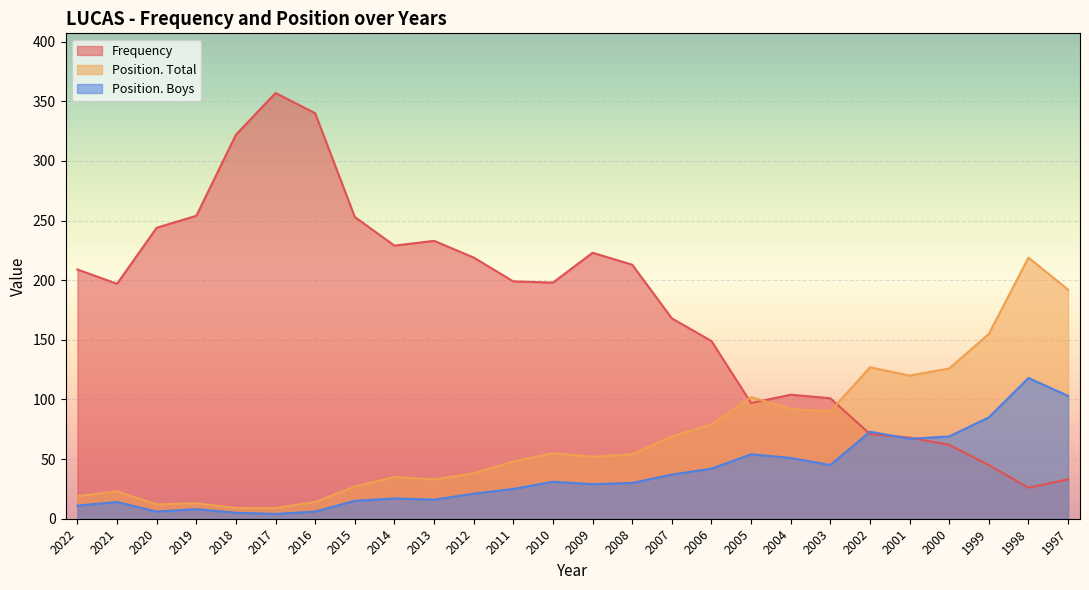

Rank the series by their maximum value, from highest to lowest.

Frequency, Position. Total, Position. Boys